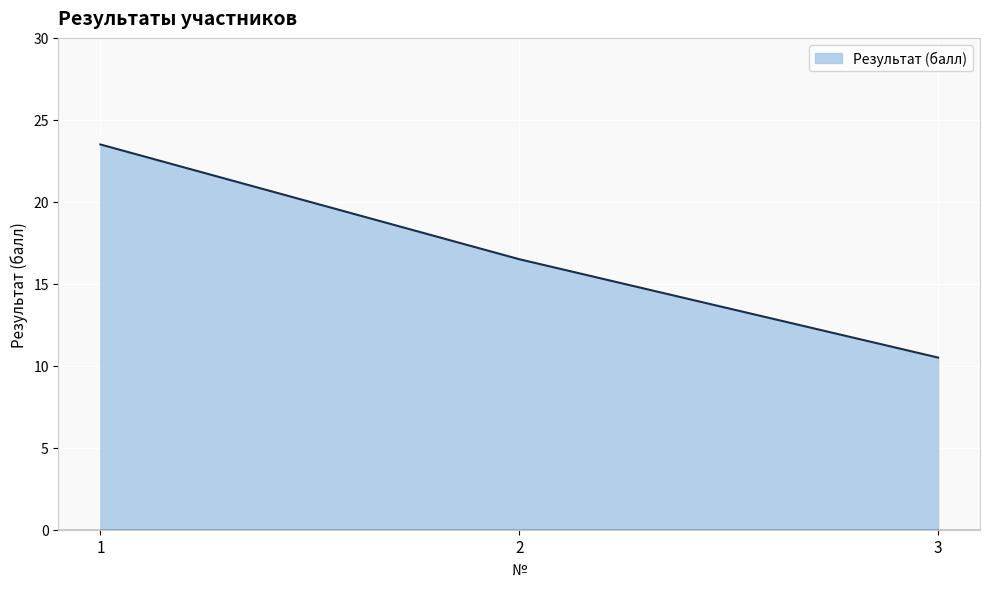

What is the smallest value displayed?

10.5